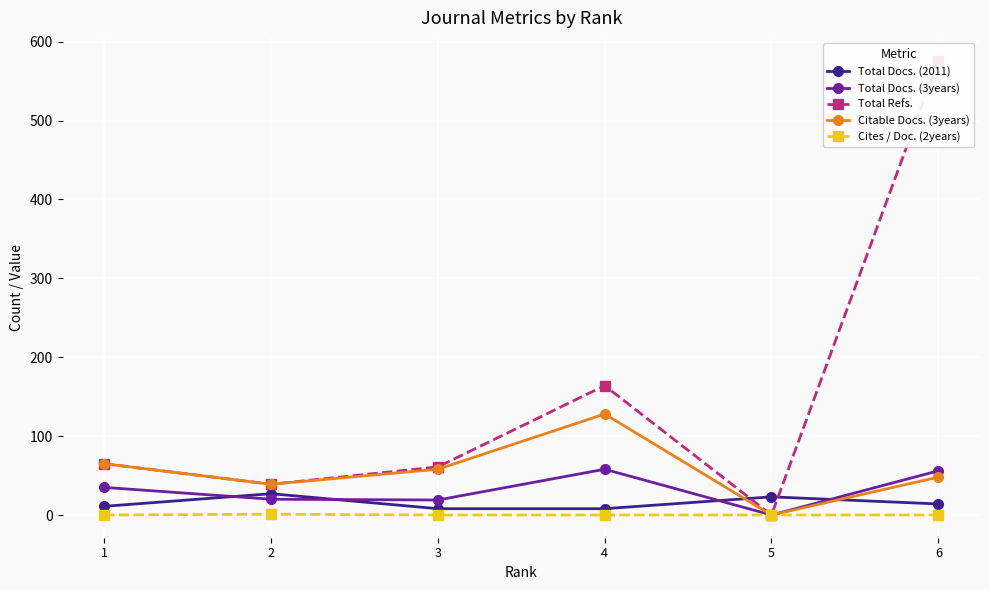

At which category does the chart reach its minimum across all series?

5